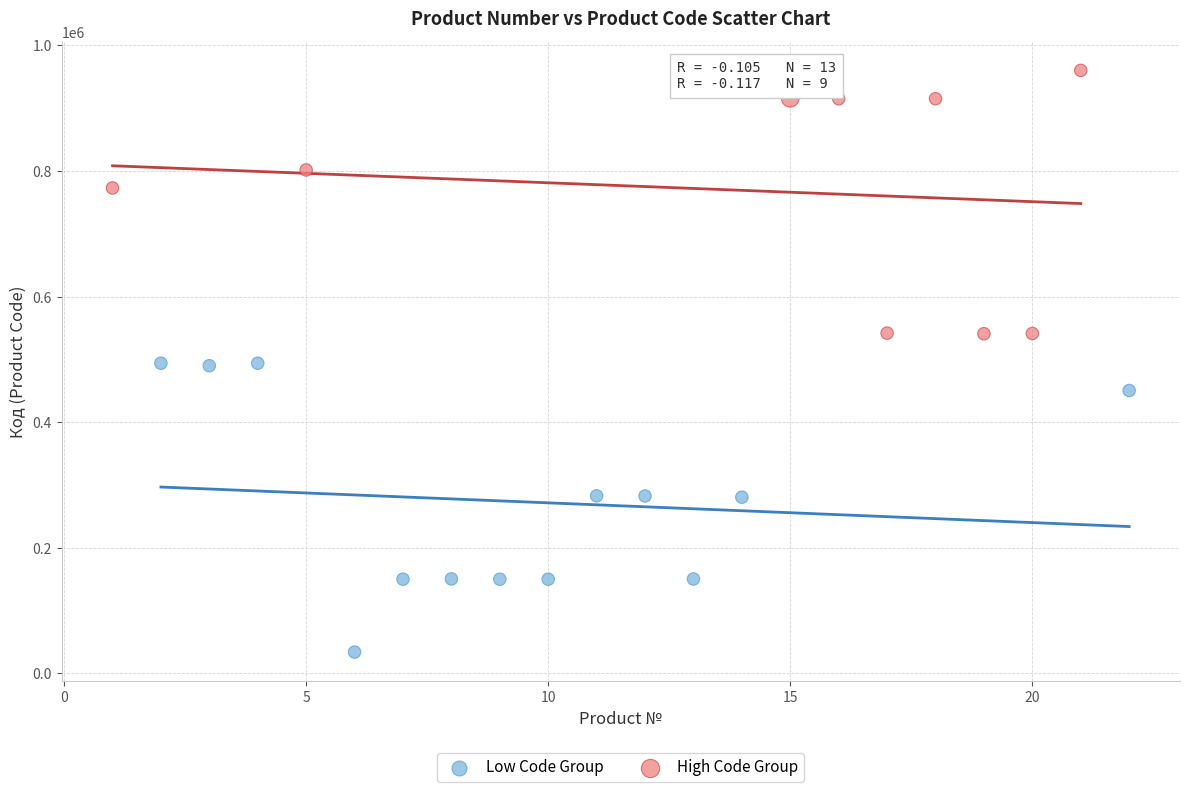

Which series reaches the maximum Y coordinate?

High Code Group